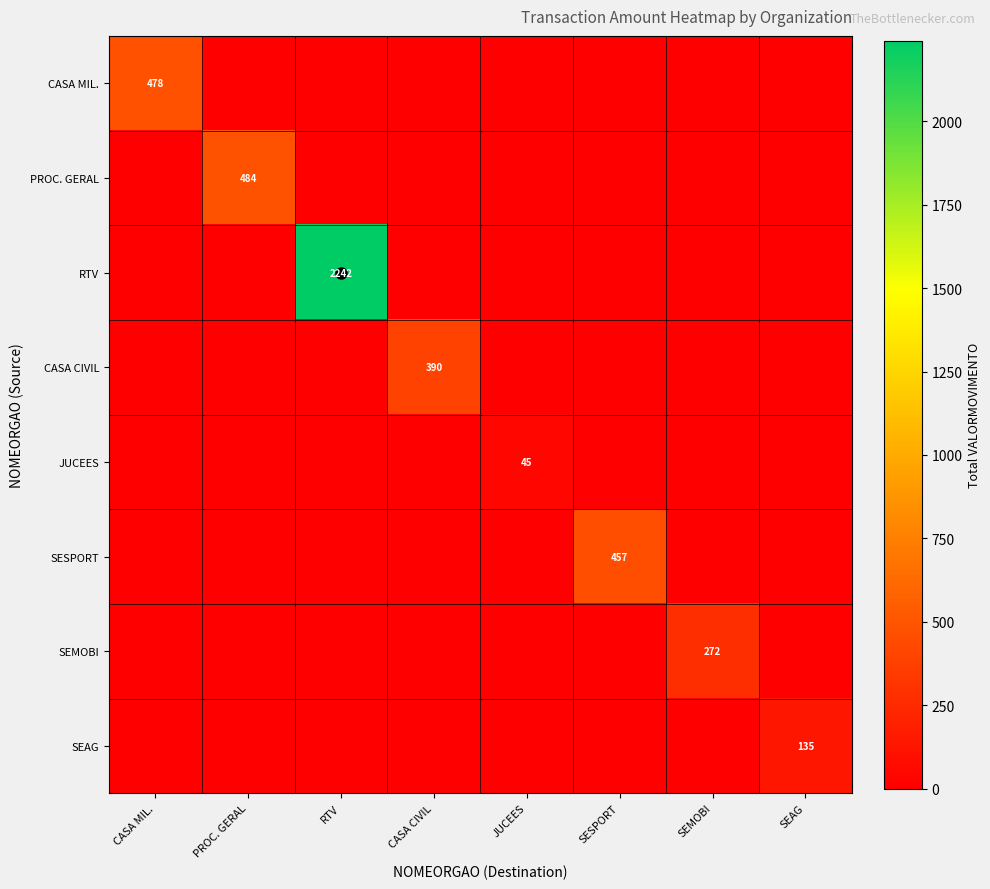

What is the total value across all series at SEMOBI?

272